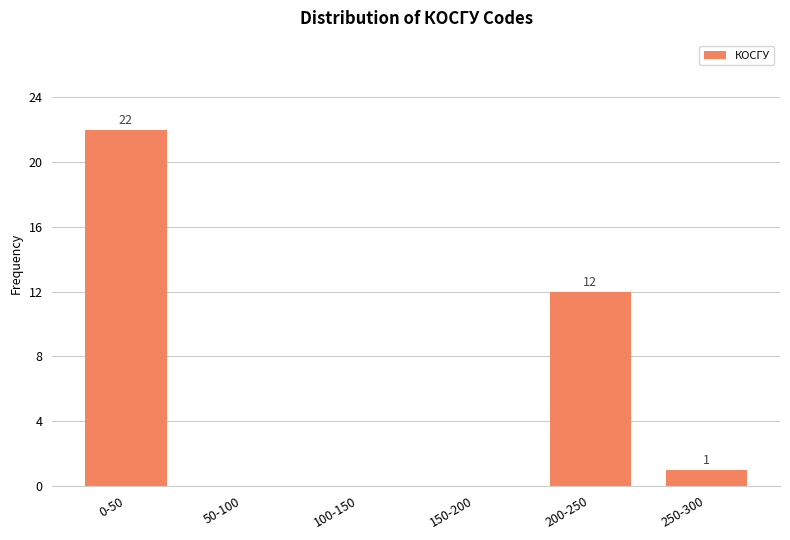

Reading left to right, extract all data points from this chart.

0-50=22	50-100=0	100-150=0	150-200=0	200-250=12	250-300=1